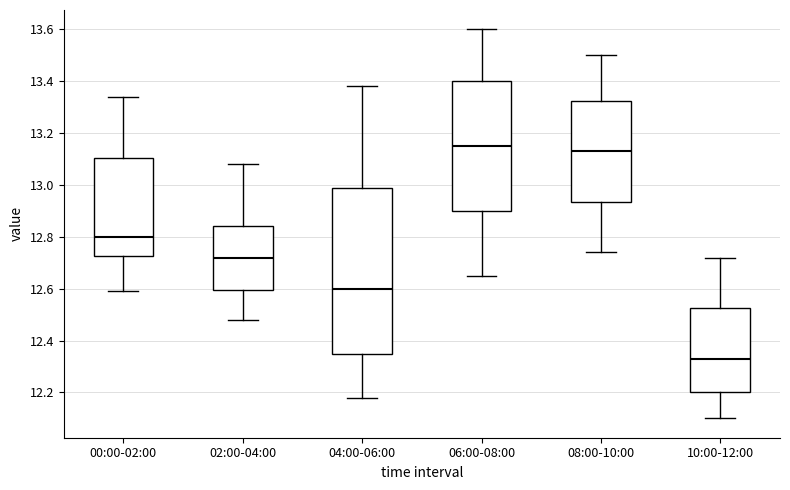

Which box has the highest median line?

06:00-08:00